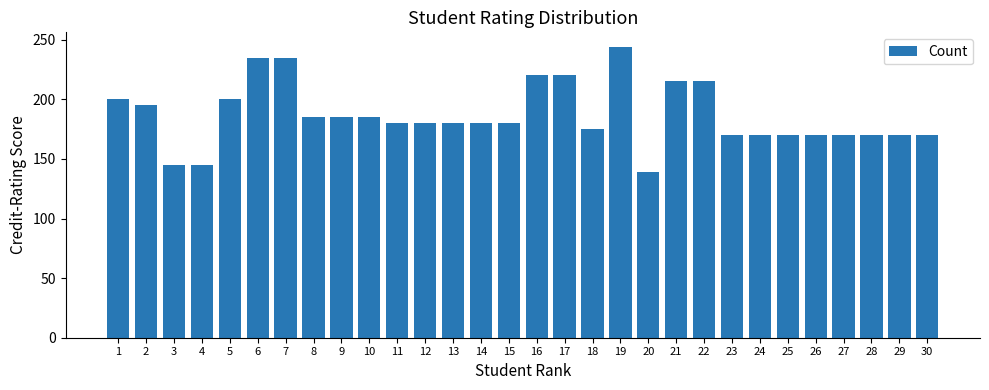

Which label corresponds to the largest value in the chart?

19